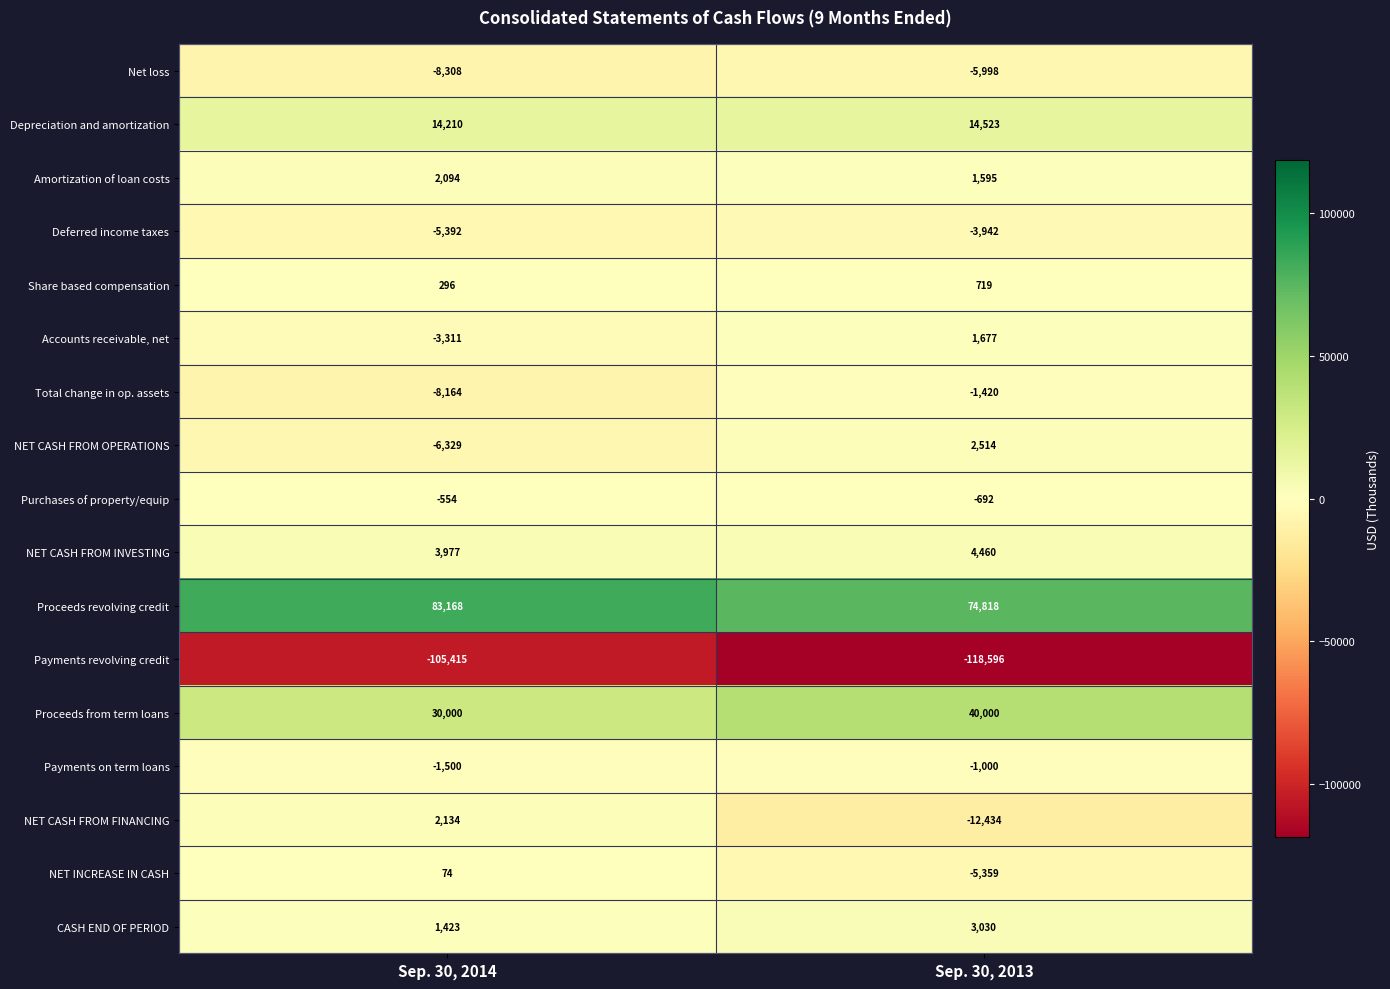

How many data points does each series have?

2